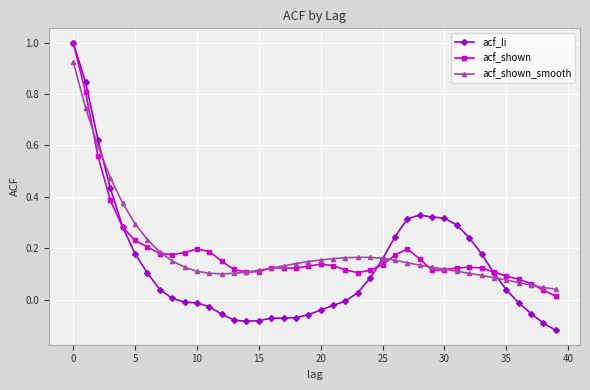

How many lines are shown in the chart?

3